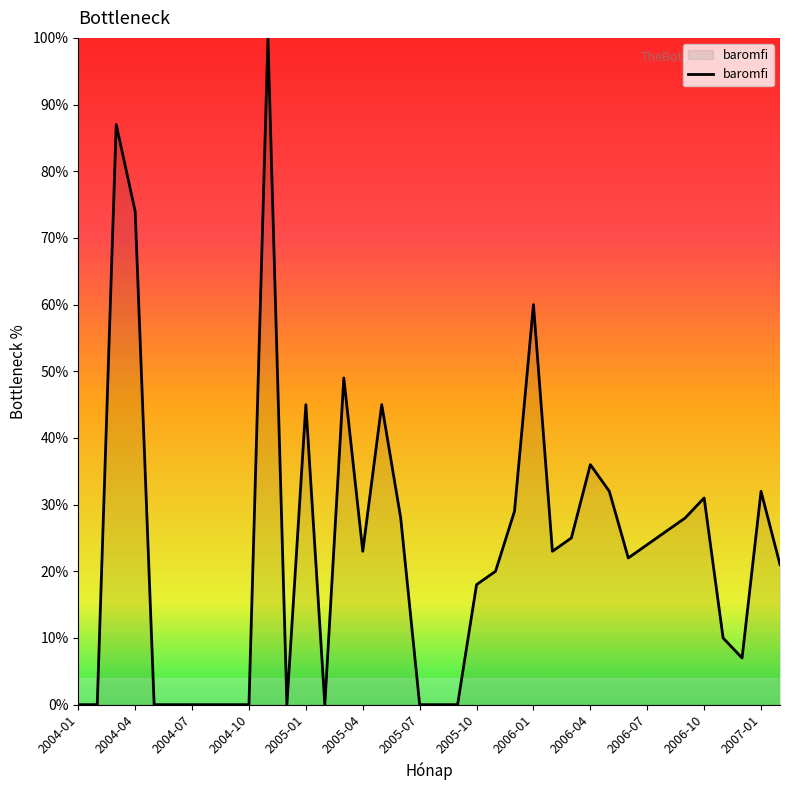

Reading right to left, what are all the values shown in this chart?

21	32	7	10	31	28	26	24	22	32	36	25	23	60	29	20	18	0	0	0	28	45	23	49	0	45	0	100	0	0	0	0	0	0	74	87	0	0